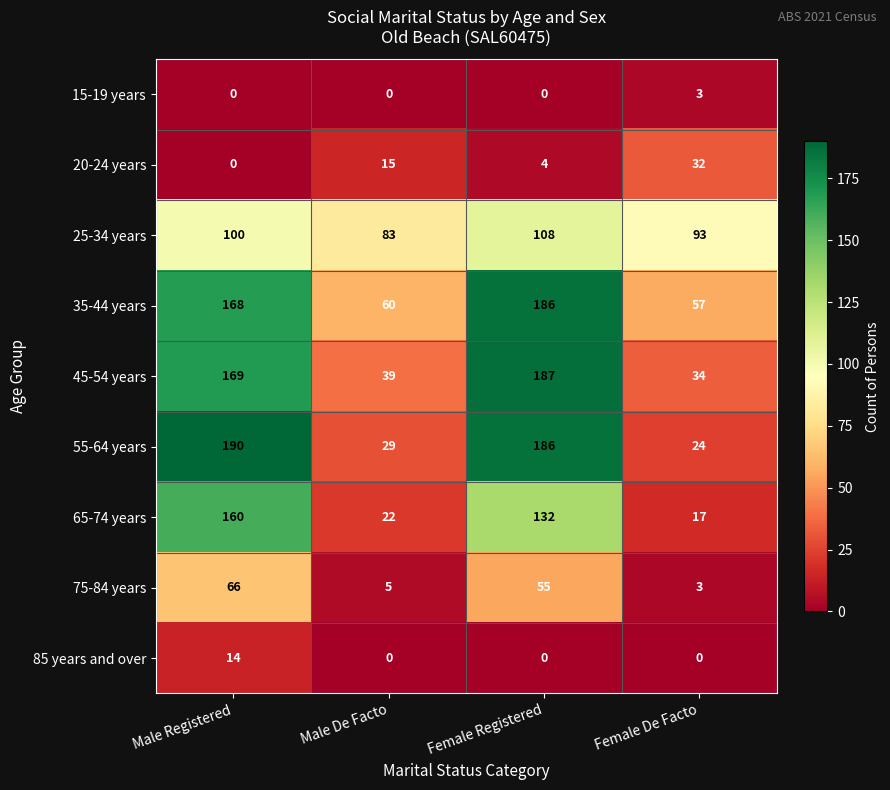

Is it true that 25-34 years equals 108 at Female Registered?

True